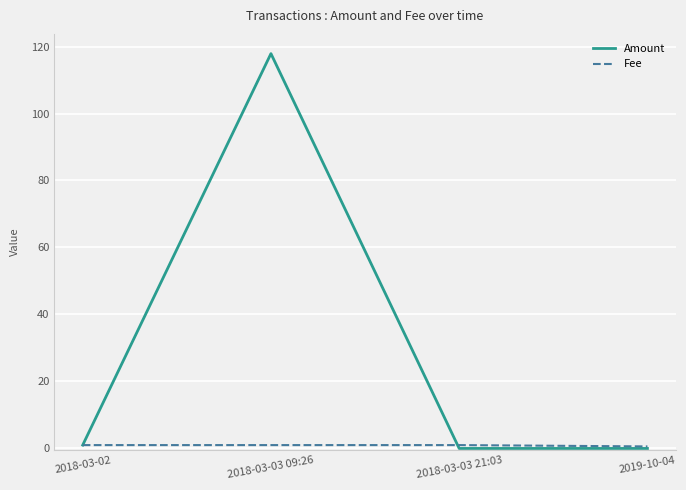

In Amount, how many points are higher than both neighbors (excluding endpoints)?

1